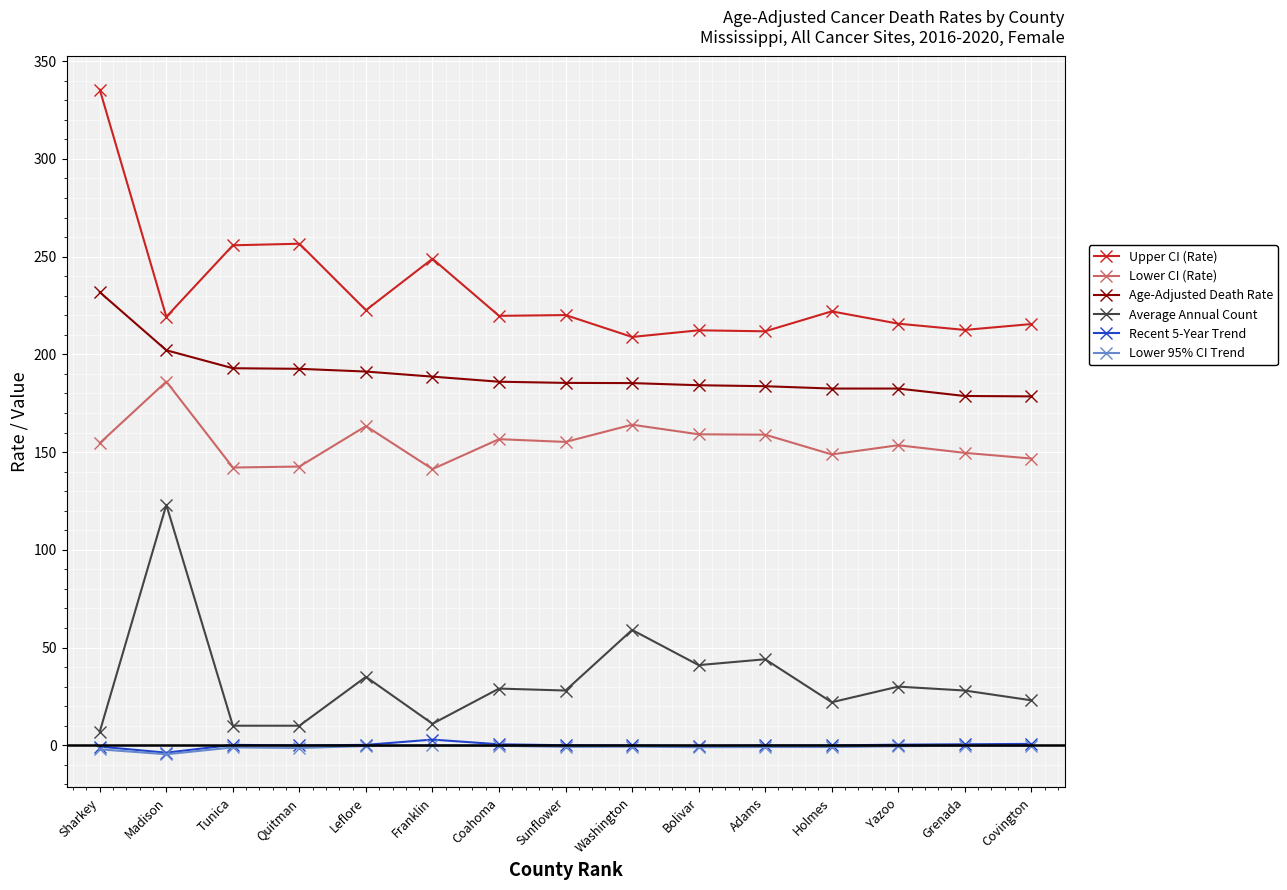

What is the maximum value for Lower 95% CI Trend?

-0.1